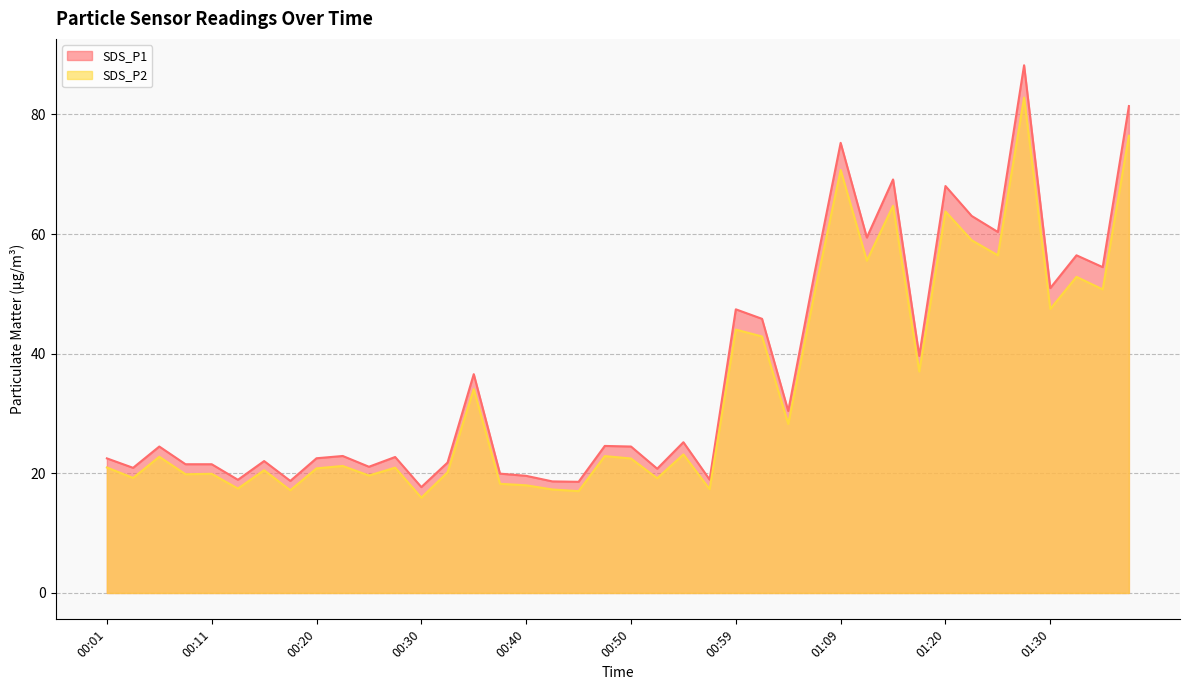

How many values in the SDS_P2 series exceed 22?

21